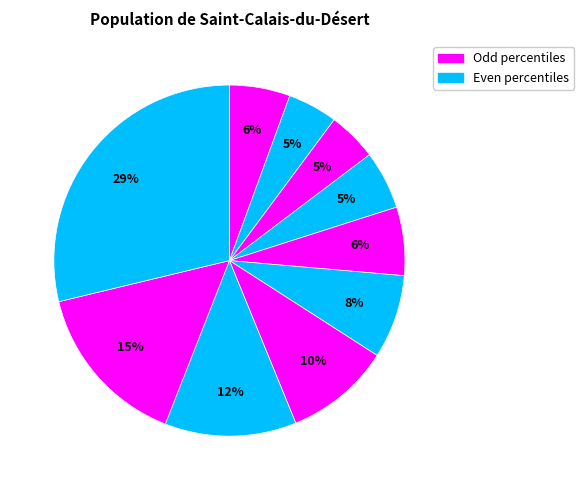

Rank the categories by value from lowest to highest.

pct25, pct15, pct35, pct05, pct45, pct55, pct65, pct75, pct85, pct95